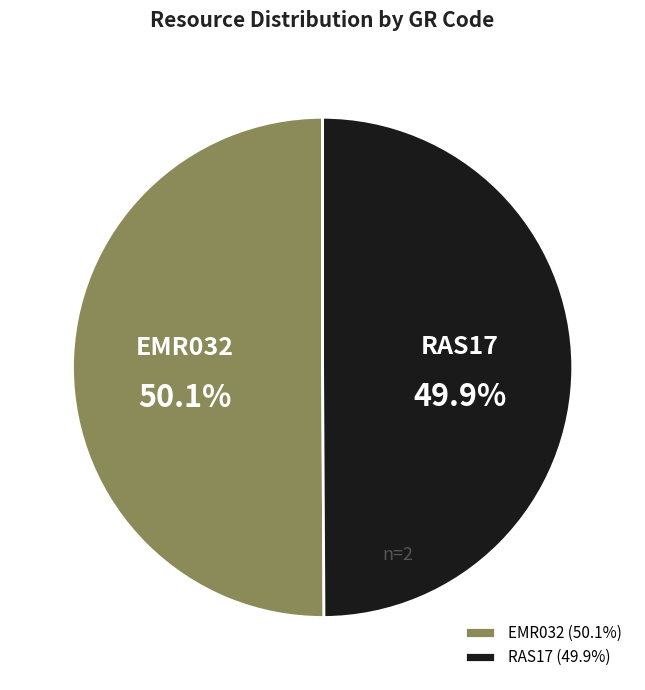

Approximately how many times larger is the value at EMR032 compared to RAS17?

1.0